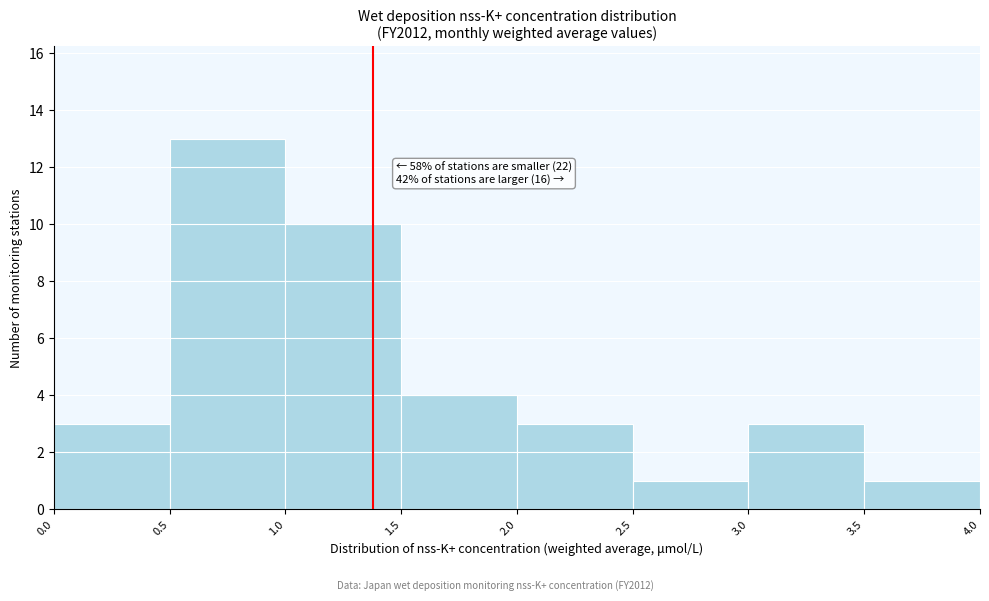

Which range on the x-axis has the tallest bar?

0.5 to 1.0